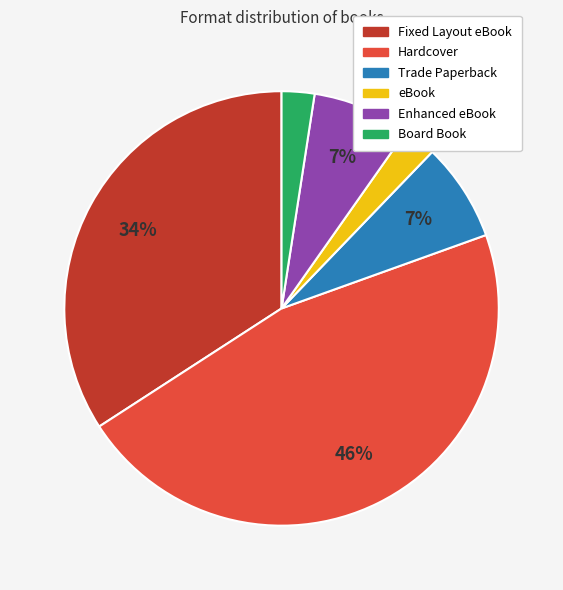

To the nearest percent, what is the difference between the Trade Paperback and Board Book slice percentages?

5%